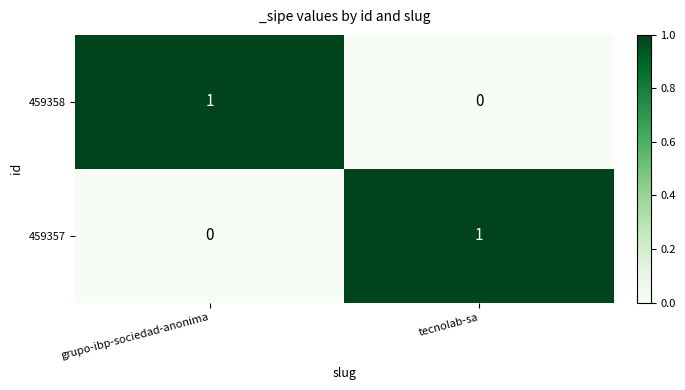

Is it true that 459358 equals 1 at grupo-ibp-sociedad-anonima?

True